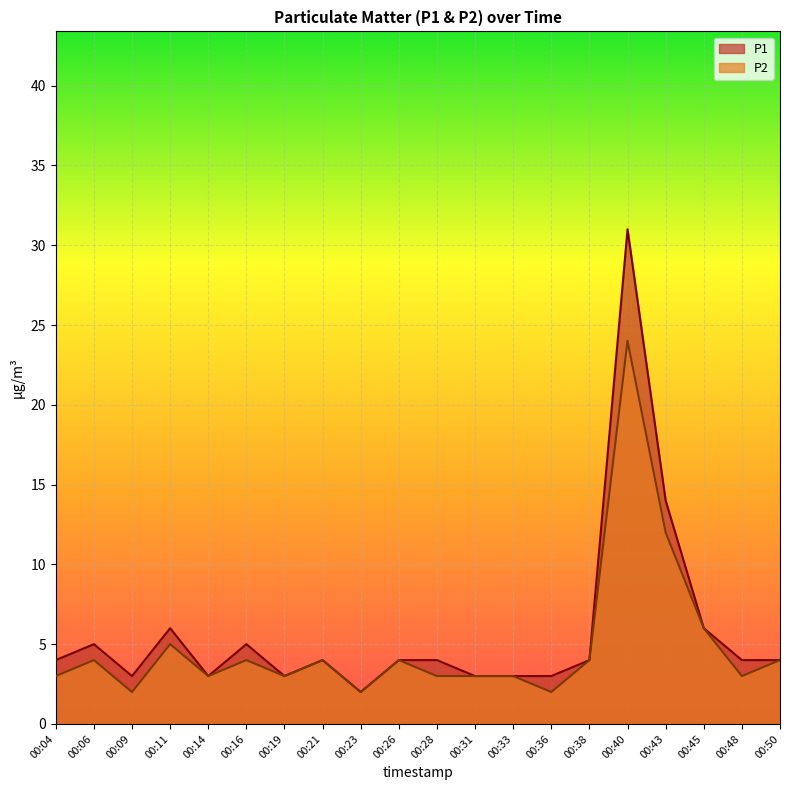

What is the spread (max minus min) of values at 00:16?

1